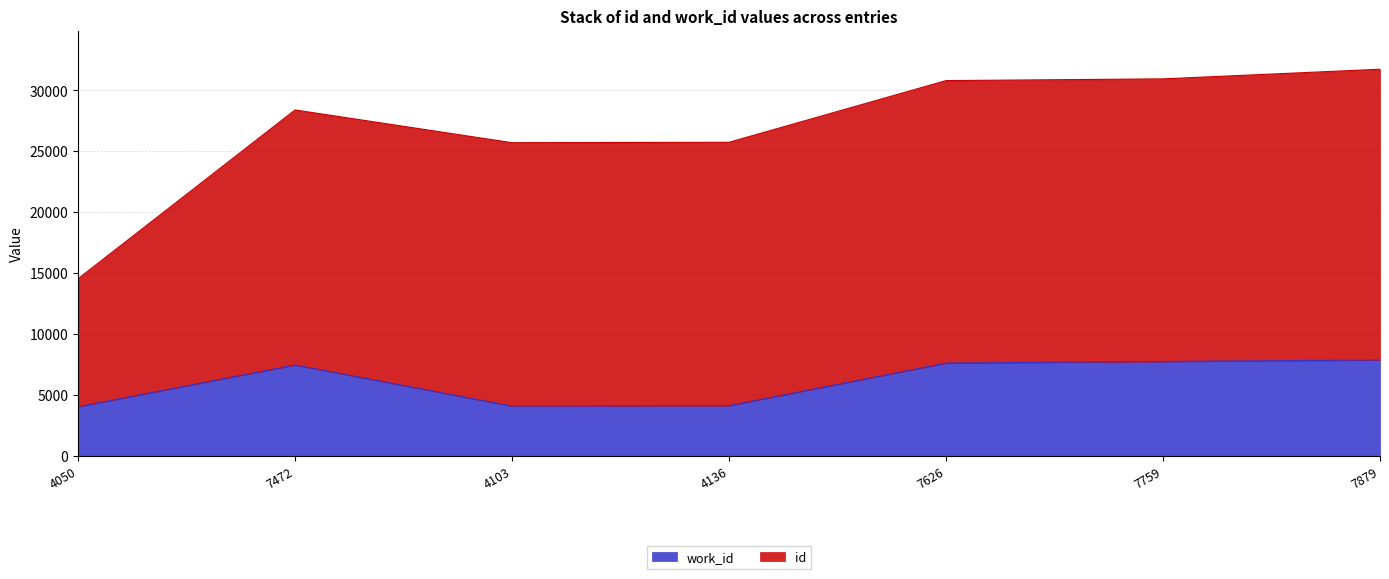

What is the minimum value shown in the chart?

4050